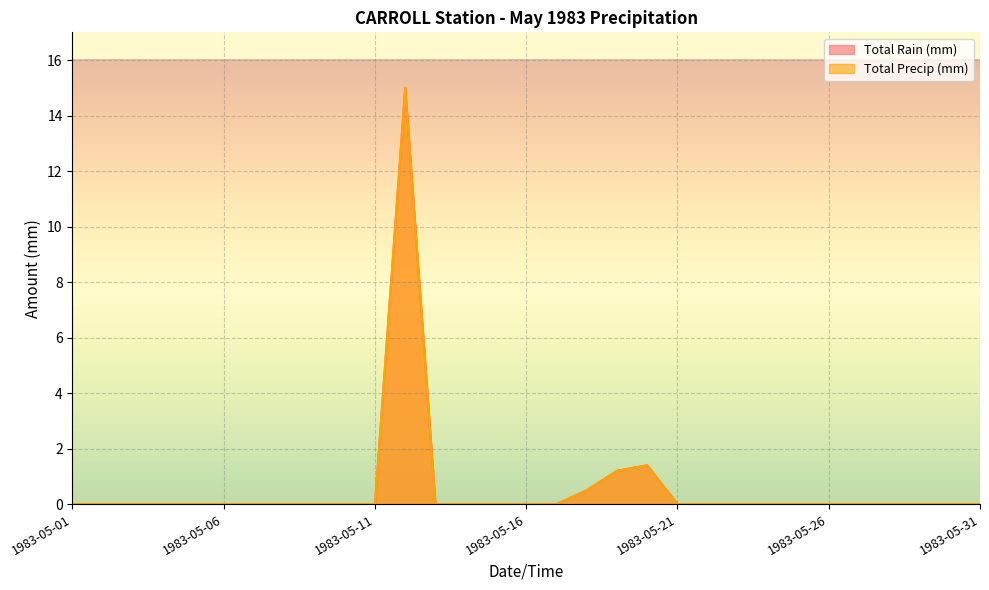

How many values in Total Rain (mm) are above zero?

4